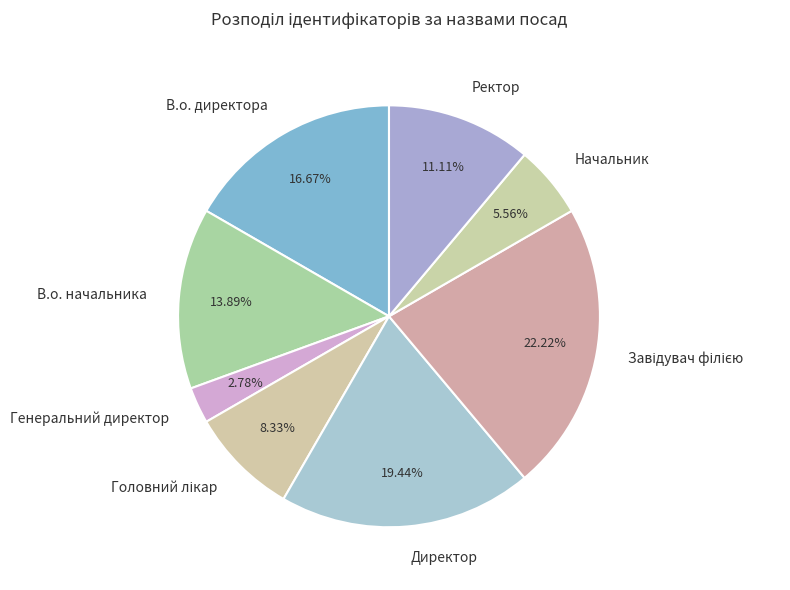

What is the smallest slice in the pie chart?

Генеральний директор